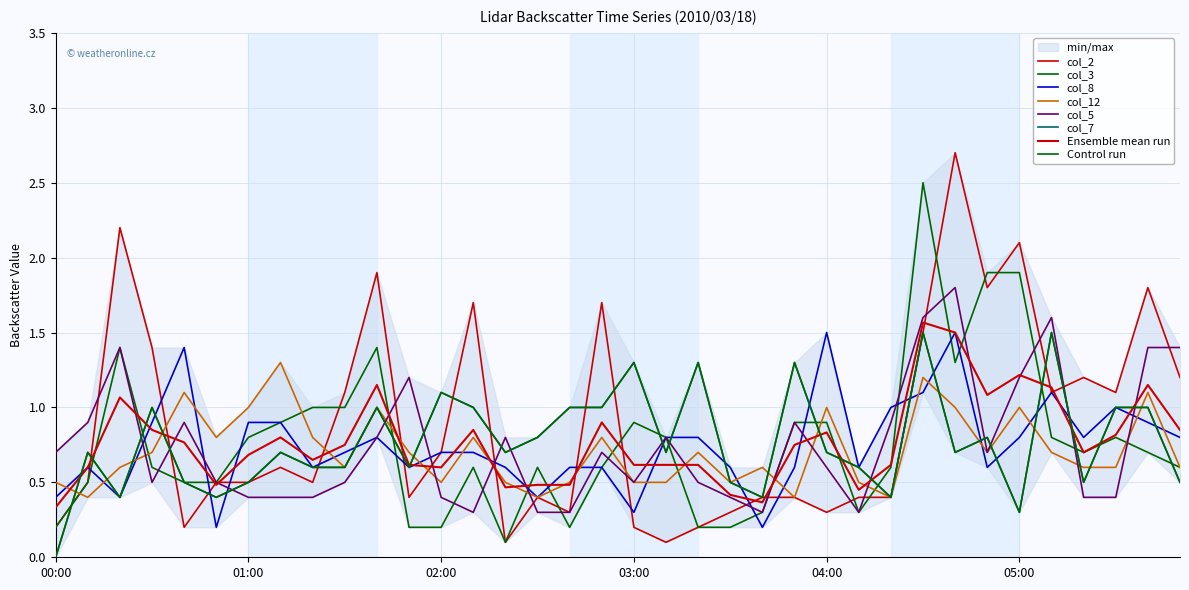

What is the spread (max minus min) of values at 01:20?

0.6